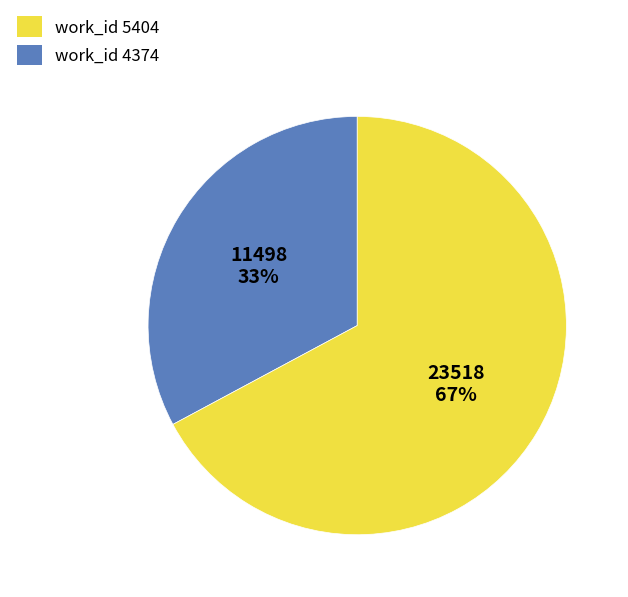

Is there any slice that represents more than half of the pie?

Yes